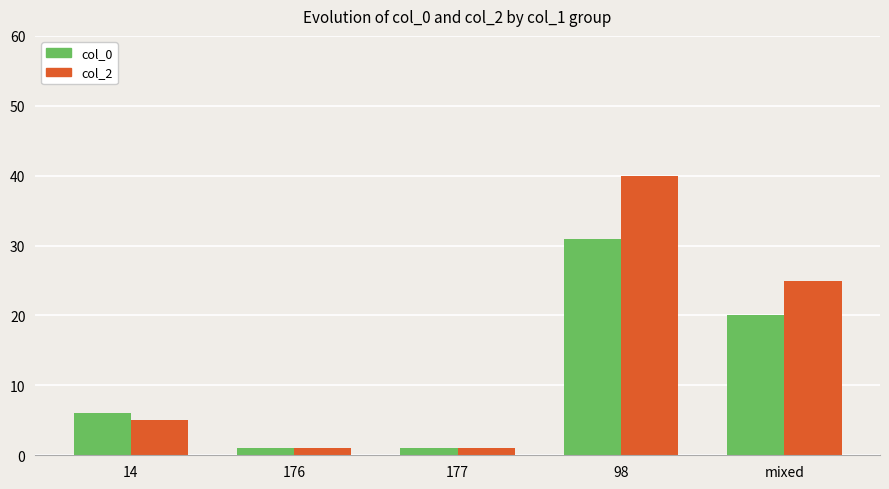

Read the col_0 value at 14.

6